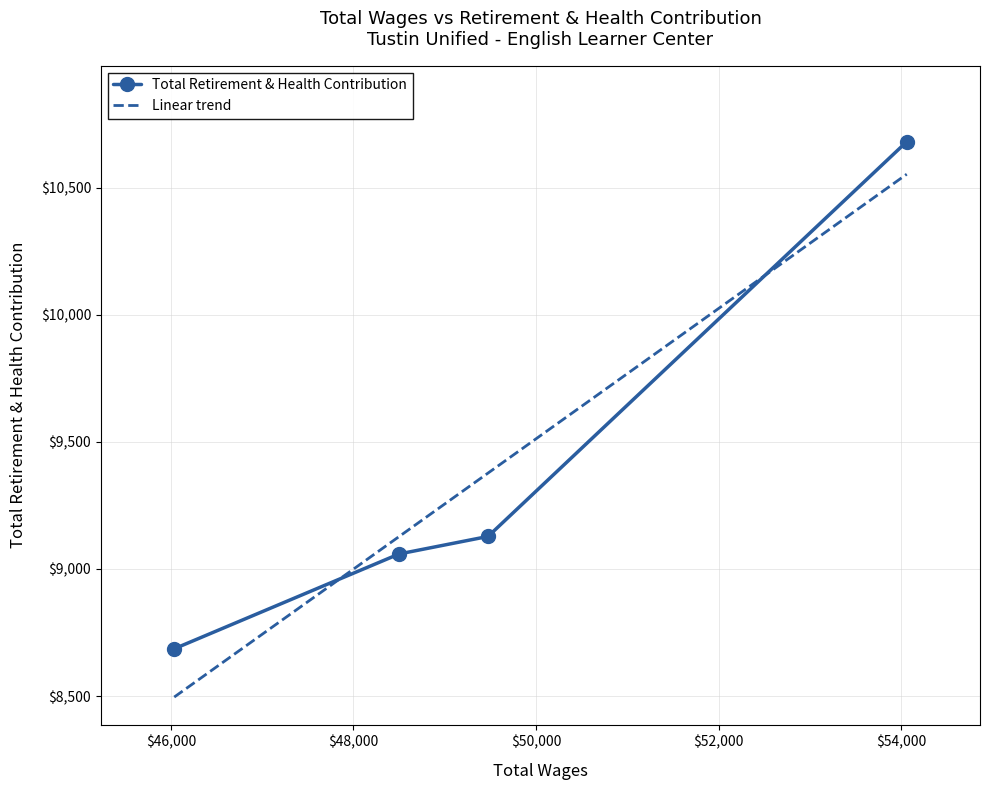

What is the sum of all values?

37554